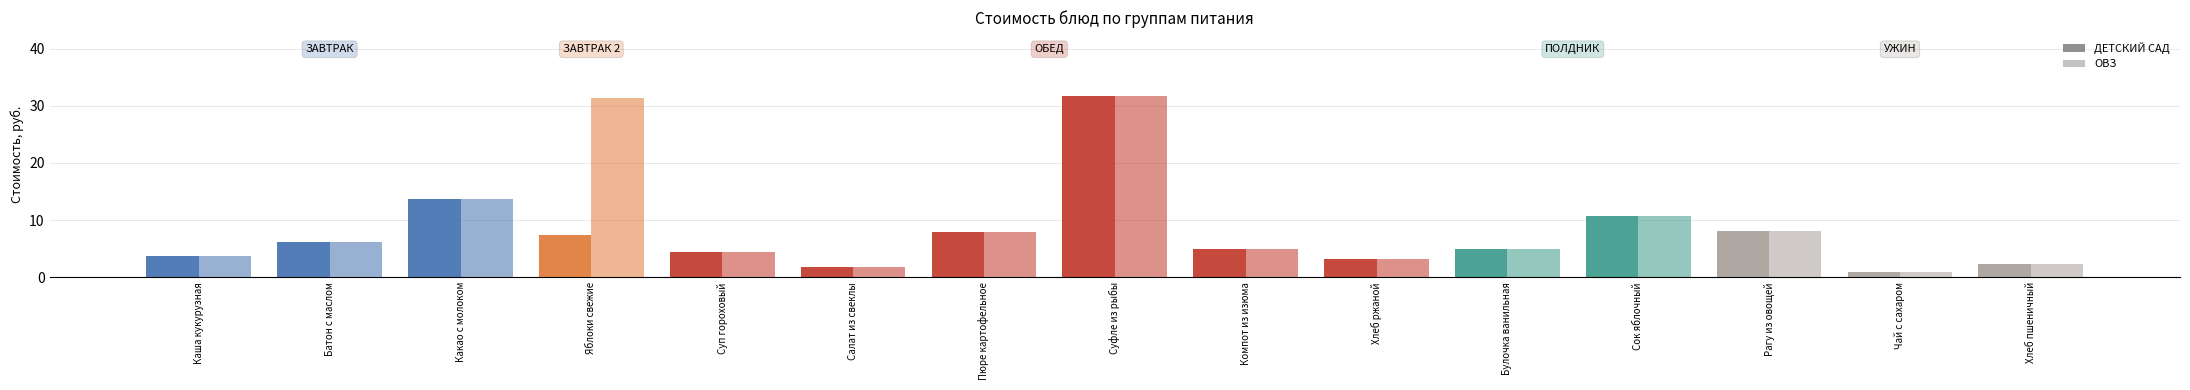

Rank the series by their average value, from highest to lowest.

ОВЗ, ДЕТСКИЙ САД